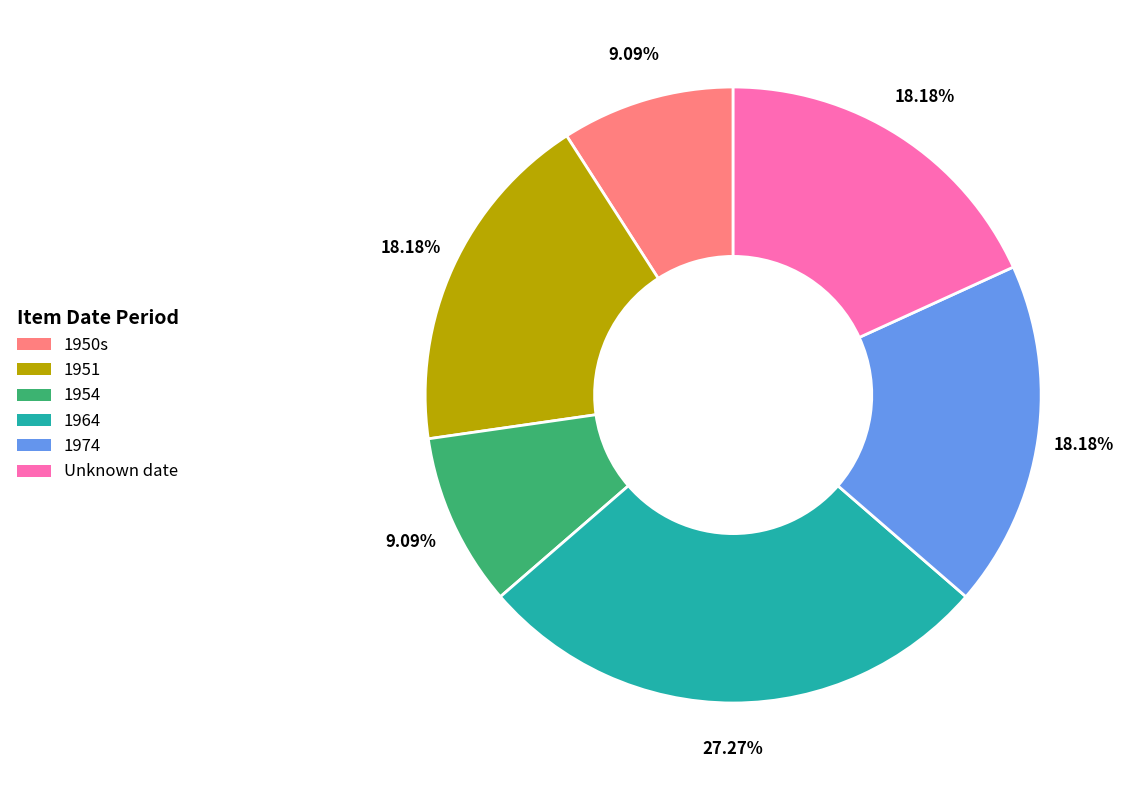

Combined, do 1950s and 1951 account for over 50%?

No